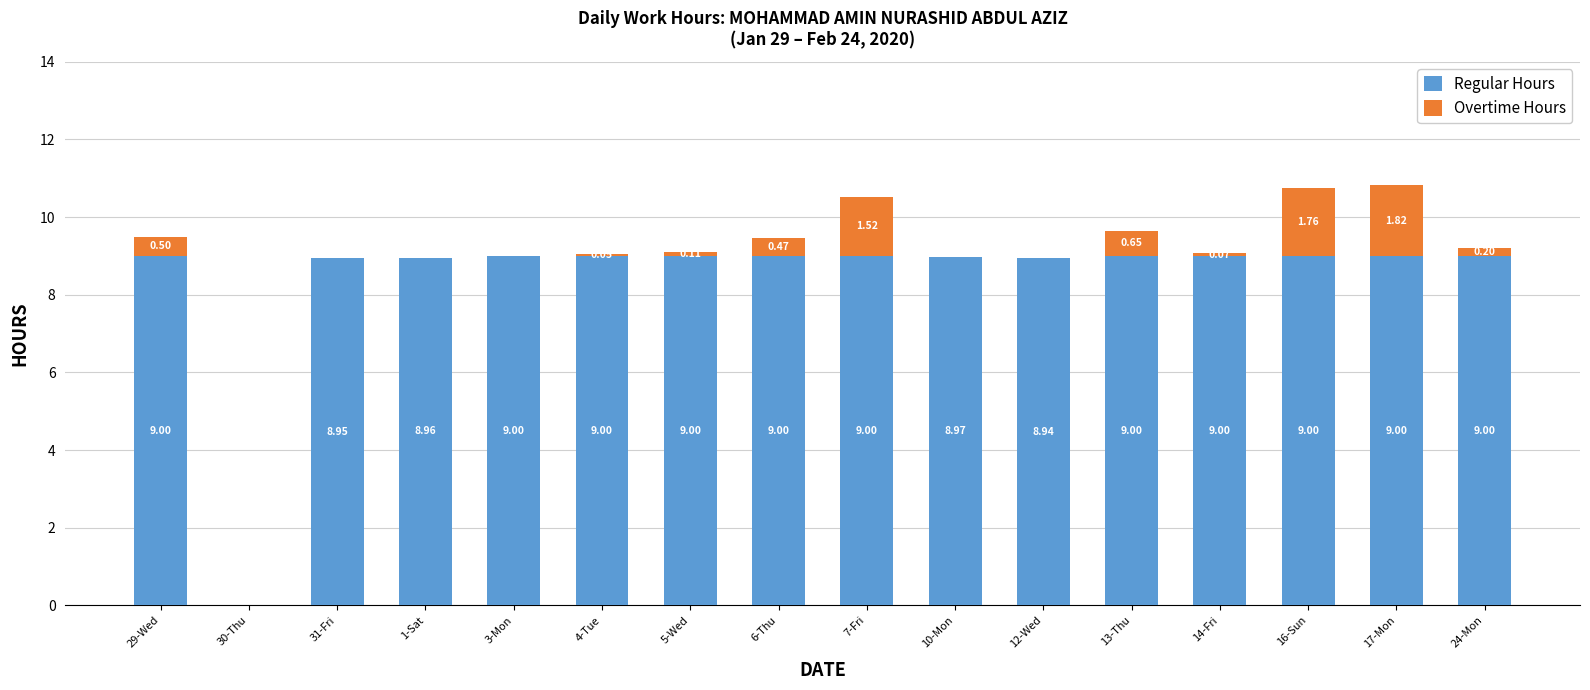

At which category is the sum across all series the highest?

17-Mon